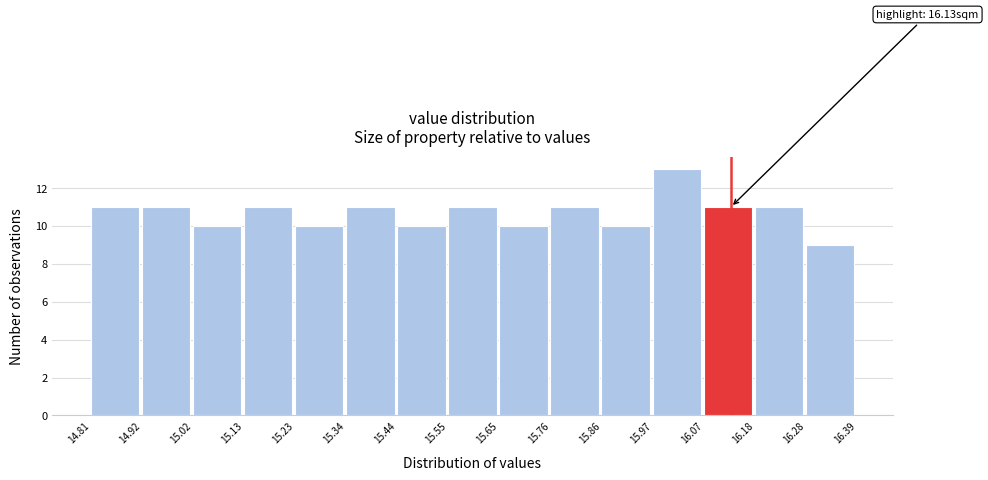

Which range on the x-axis has the tallest bar?

15.97 to 16.07